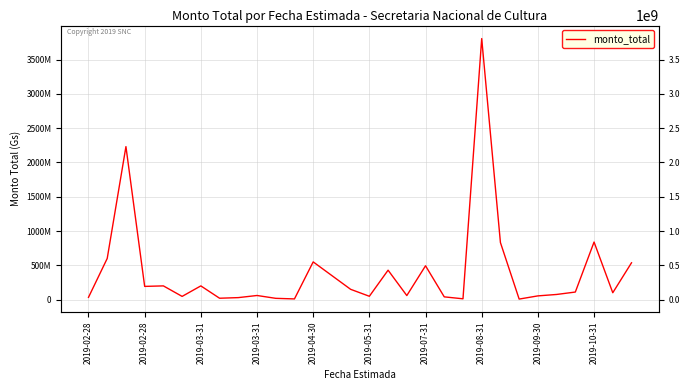

Which has a higher value, 29 or 2019-03-31?

2019-03-31